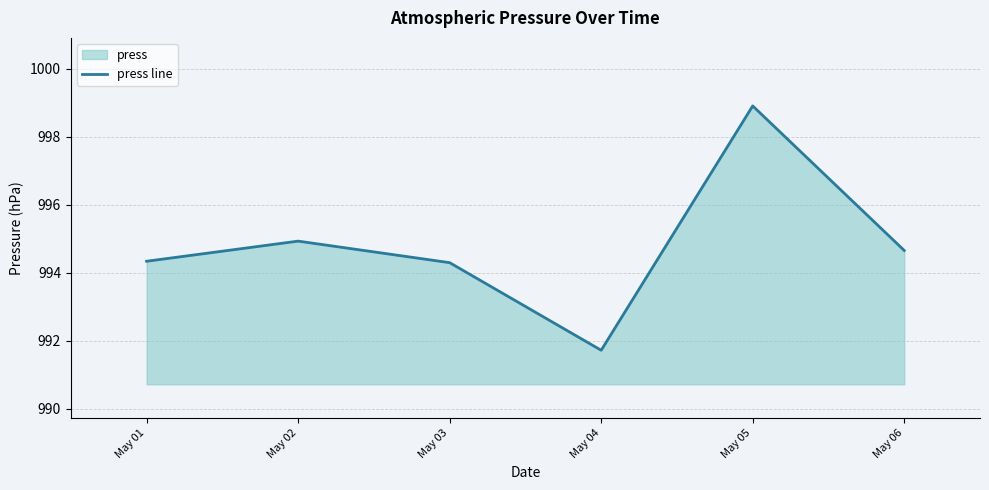

Reading left to right, list all the values displayed in this chart.

May 01=994.3	May 02=994.9	May 03=994.3	May 04=991.7	May 05=998.9	May 06=994.6